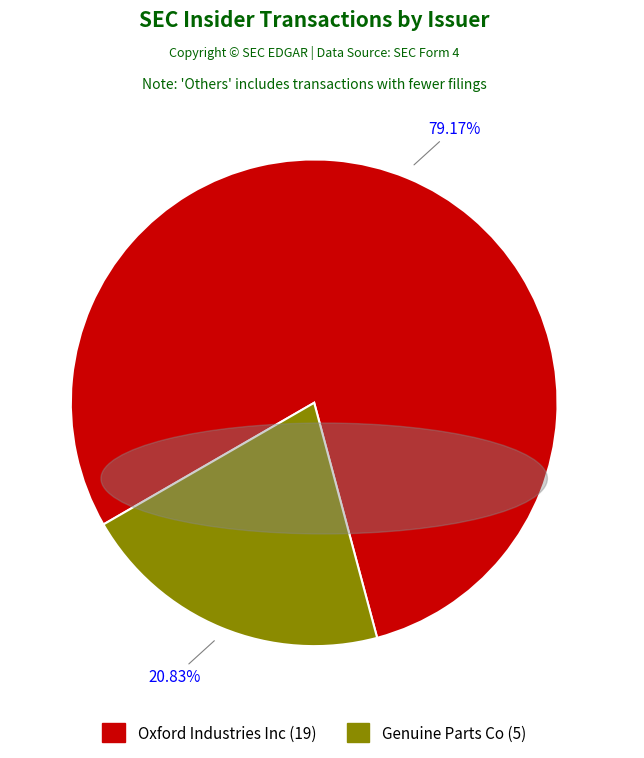

Does any single category account for the majority?

Yes